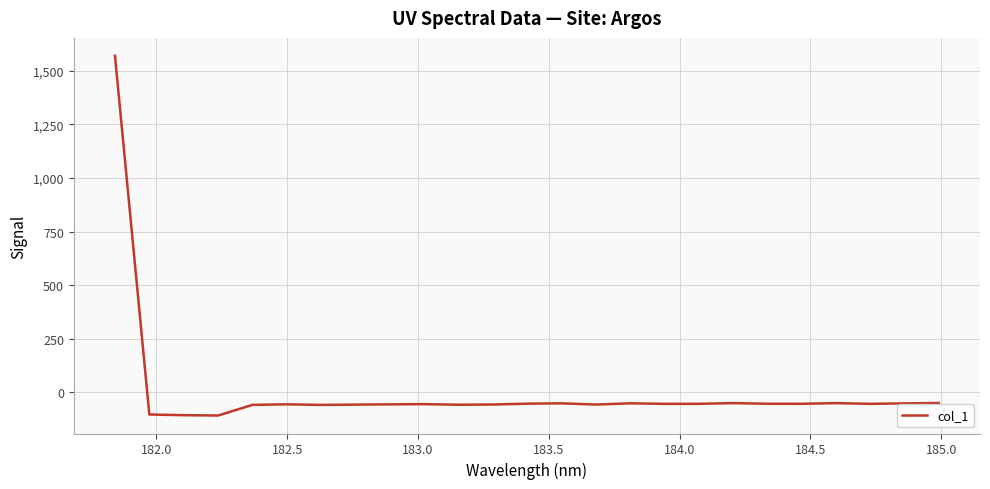

What is the maximum value shown in the chart?

1569.9